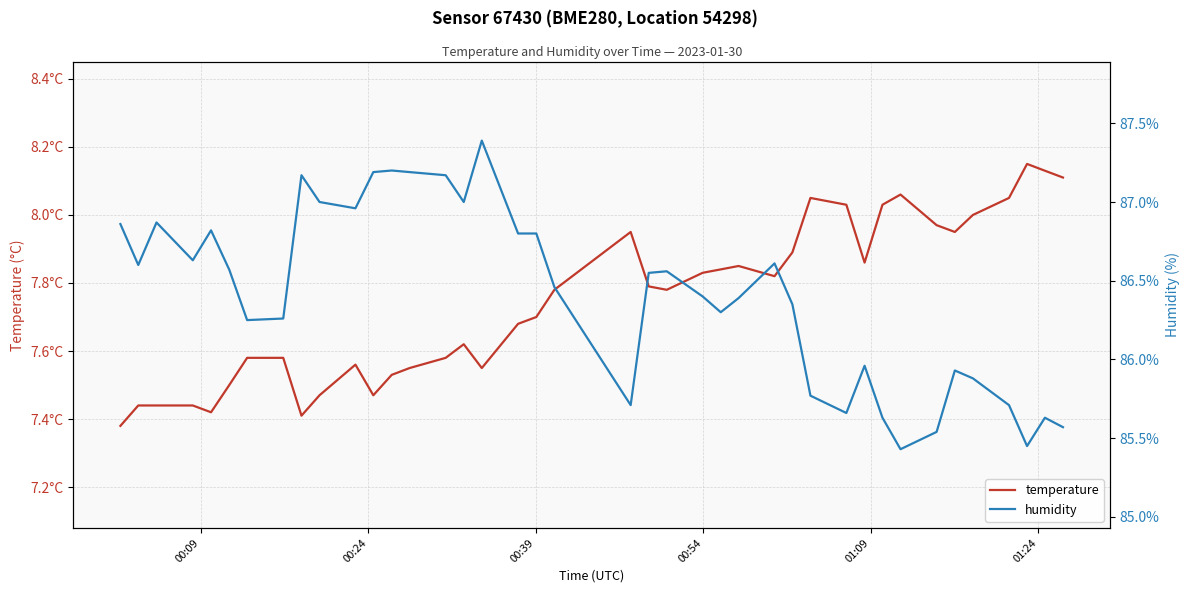

Which series has the largest range (max minus min)?

humidity